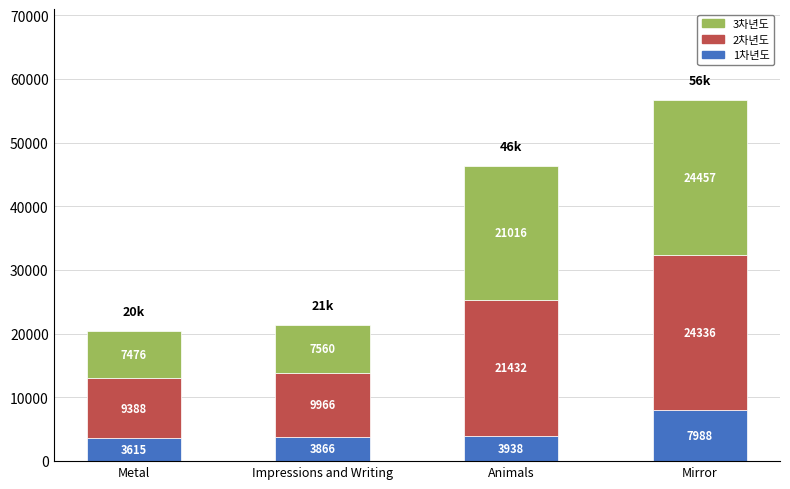

Reading right to left, list the values for the 1차년도 series.

7988	3938	3866	3615